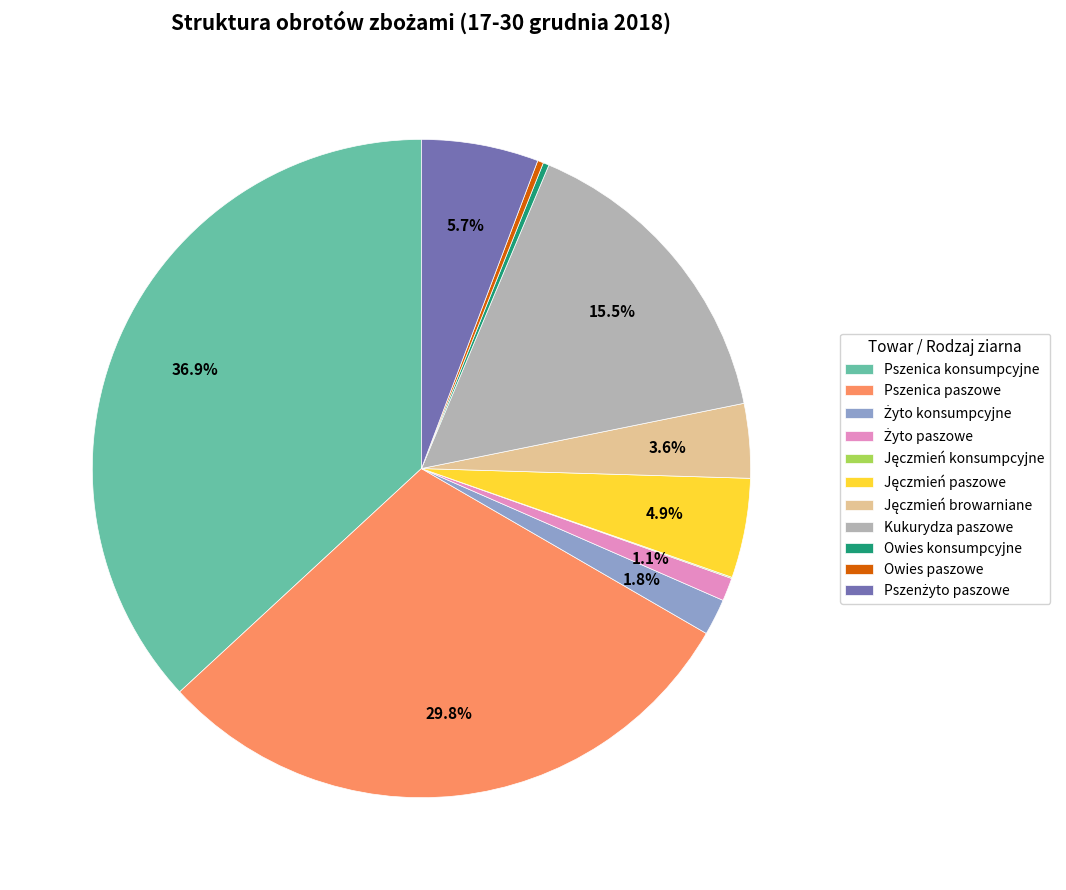

Is Kukurydza paszowe the majority of the pie?

No